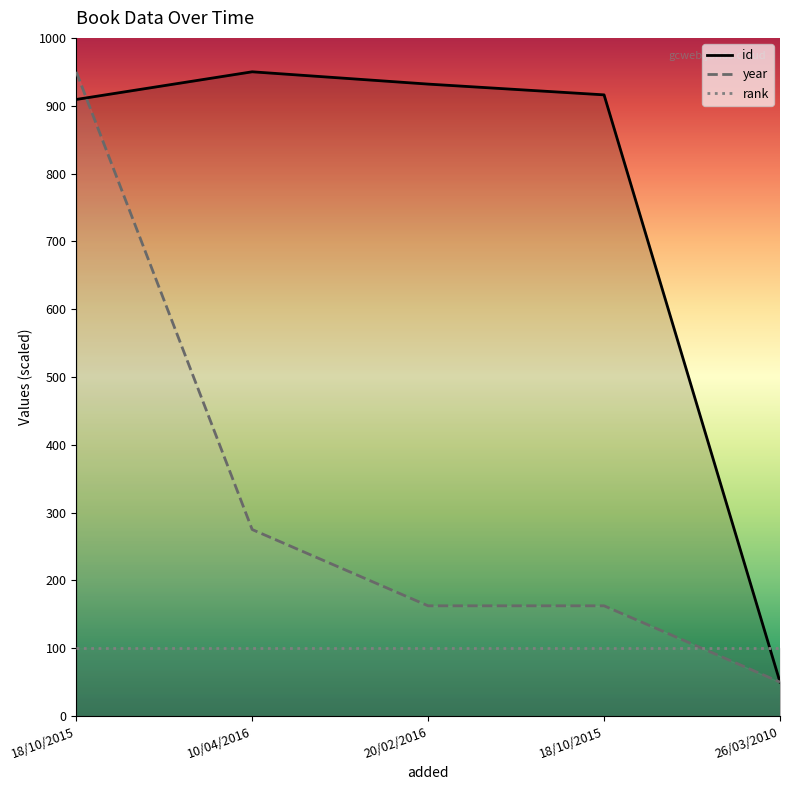

Is it true that year equals 162.5 at 18/10/2015?

True